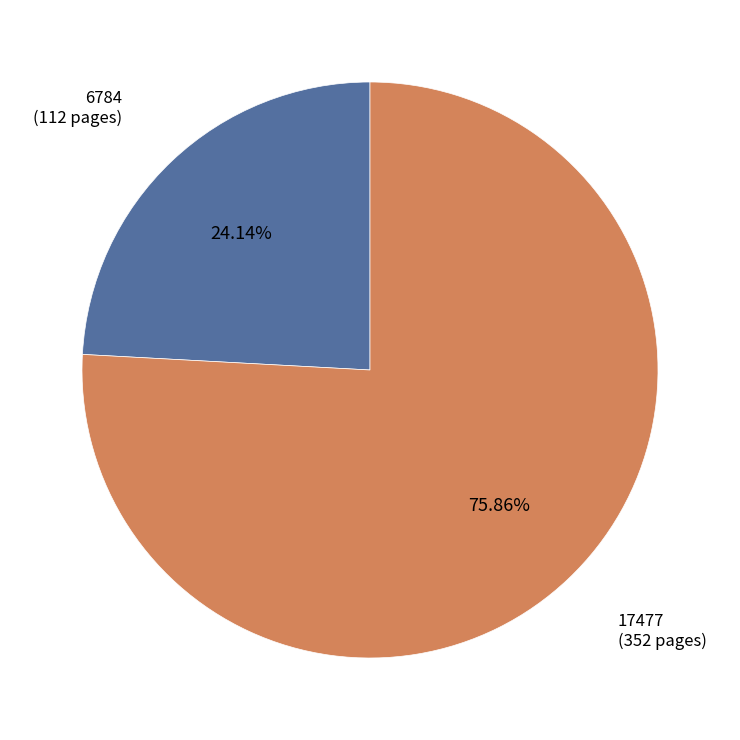

To the nearest percent, what percentage of the pie is 17477?

76%